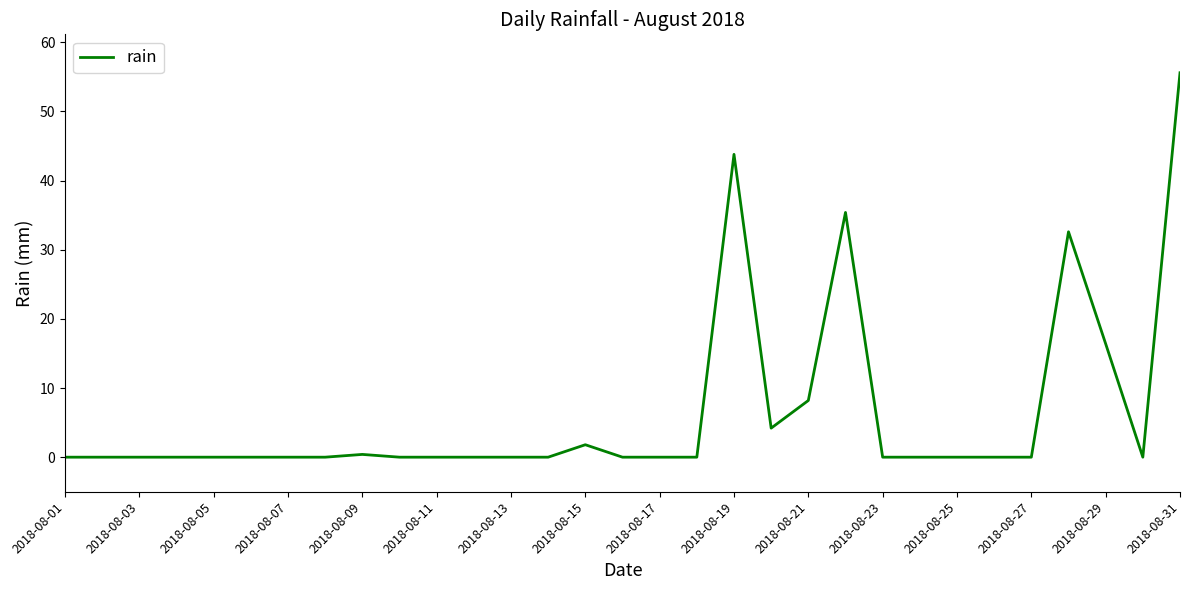

What is the difference between the maximum and minimum values?

55.6